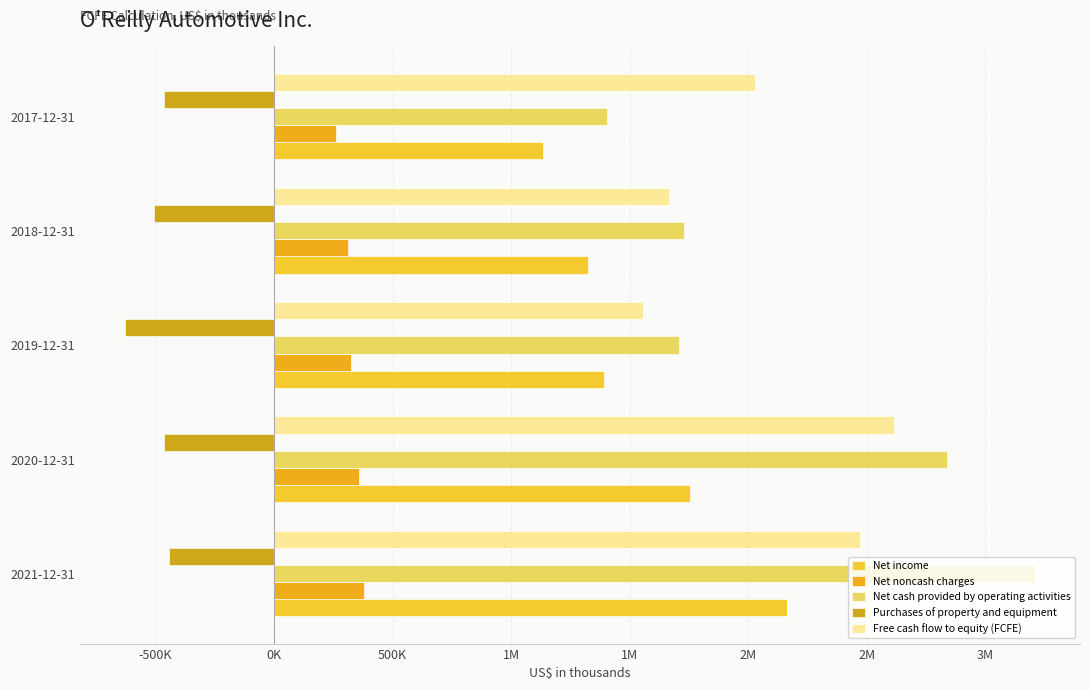

Rank the series by their maximum value, from highest to lowest.

Net cash provided by operating activities, Free cash flow to equity (FCFE), Net income, Net noncash charges, Purchases of property and equipment